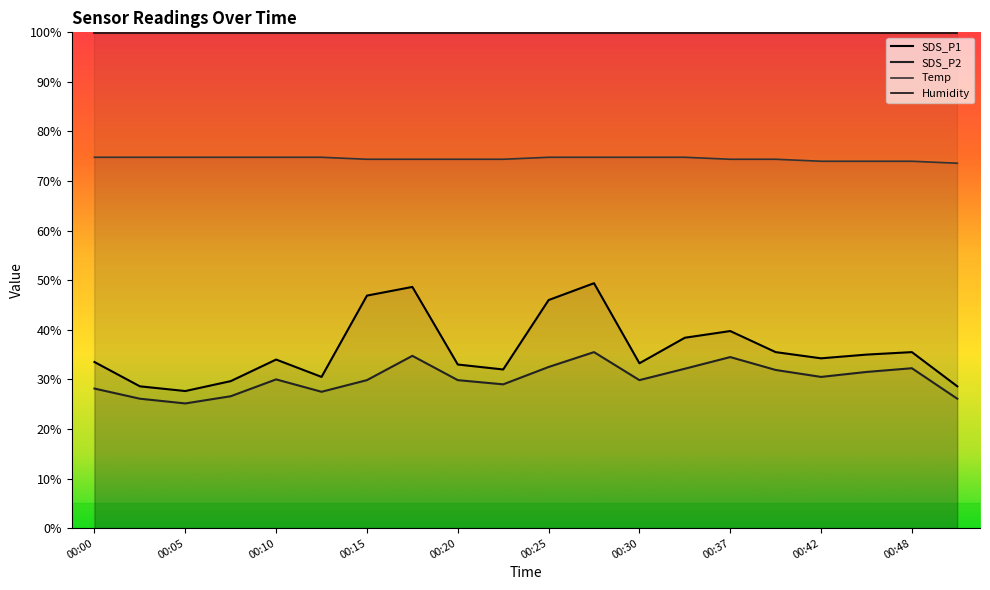

The SDS_P1 series shows 46.0 at 00:25. True or false?

True